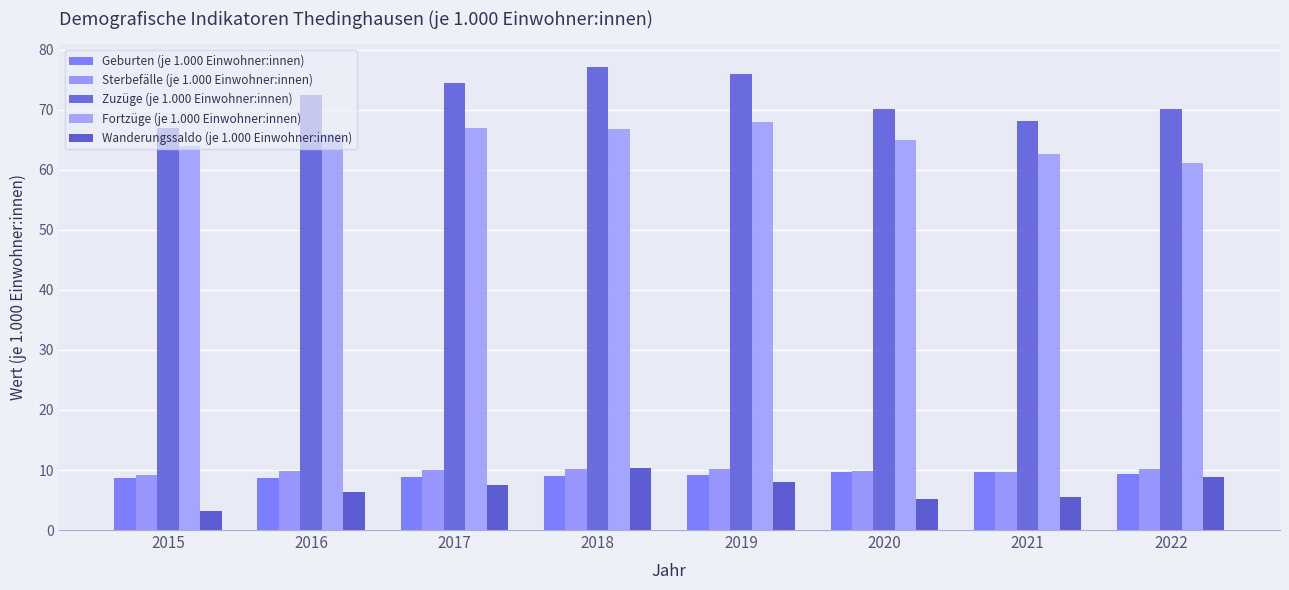

Between 2017 and 2019, which series saw the biggest shift?

Zuzüge (je 1.000 Einwohner:innen)